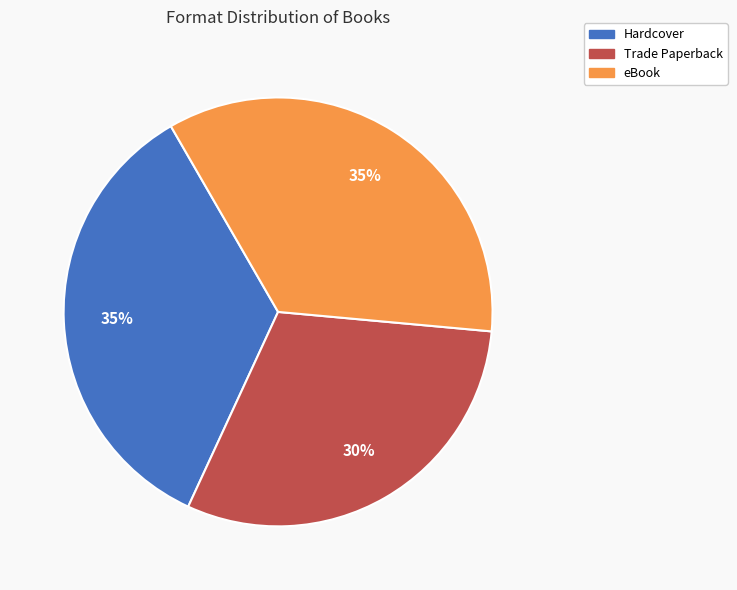

Does Trade Paperback represent more than half of the total?

No